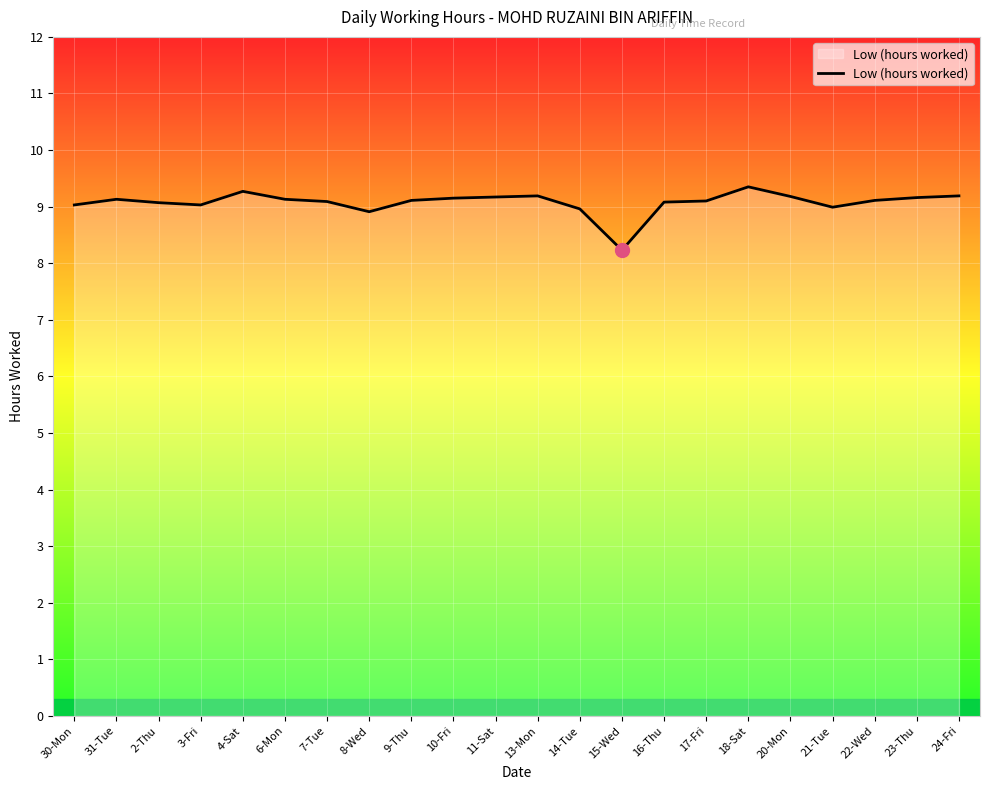

Approximately how many times larger is the value at 21-Tue compared to 22-Wed?

1.0